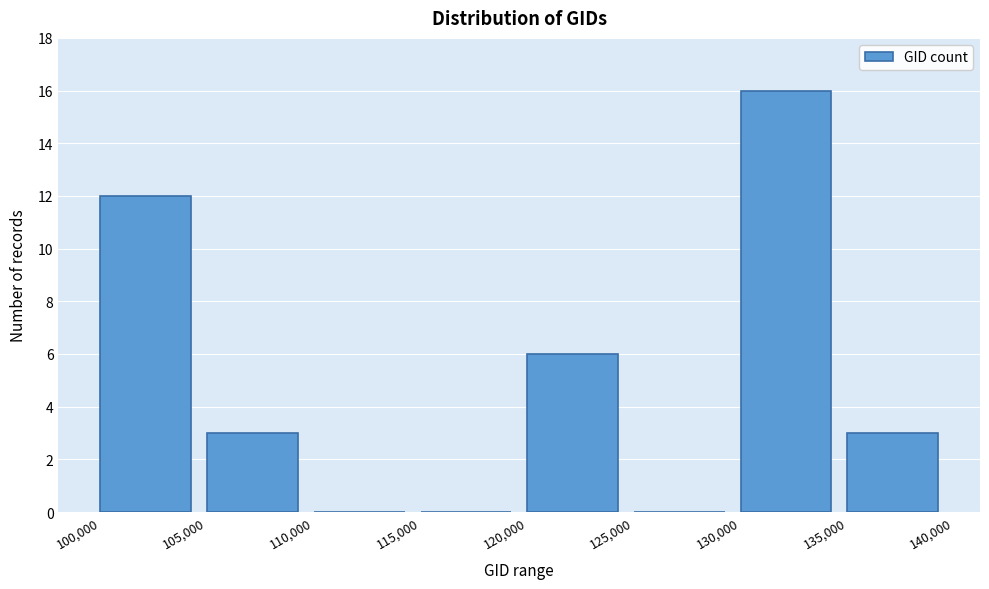

Reading left to right, transcribe this chart: for each bar, give the range it covers on the x-axis and its height. The values are not printed on the chart, so give them approximately, as read against the axis.

100,000 to 105,000: 12
105,000 to 110,000: 3
110,000 to 115,000: 0
115,000 to 120,000: 0
120,000 to 125,000: 6
125,000 to 130,000: 0
130,000 to 135,000: 16
135,000 to 140,000: 3